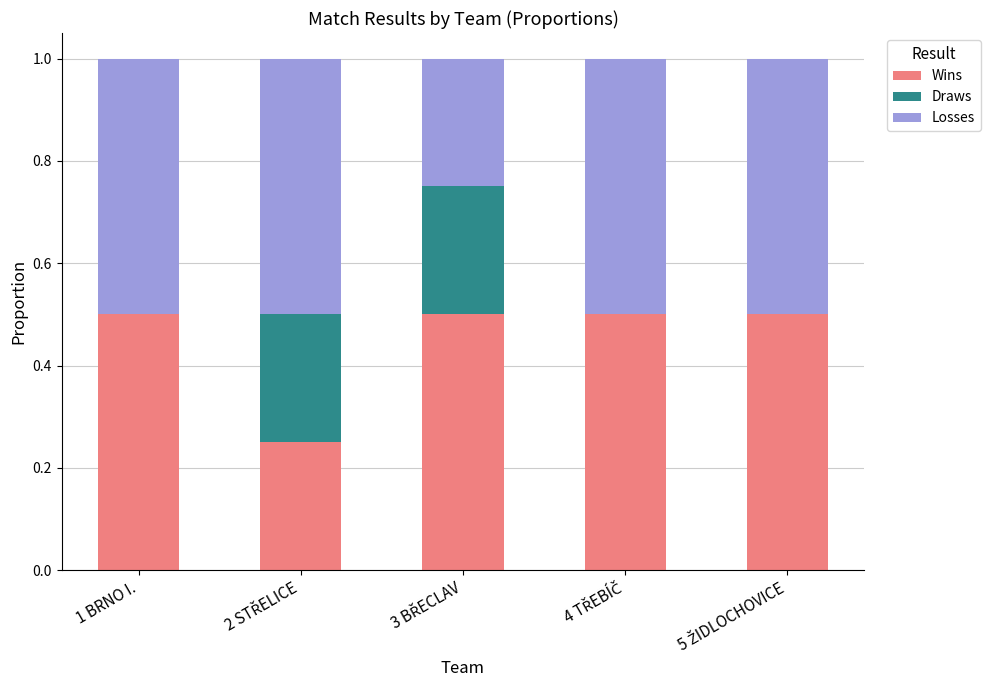

What is the total value across all series at 1 BRNO I.?

1.0